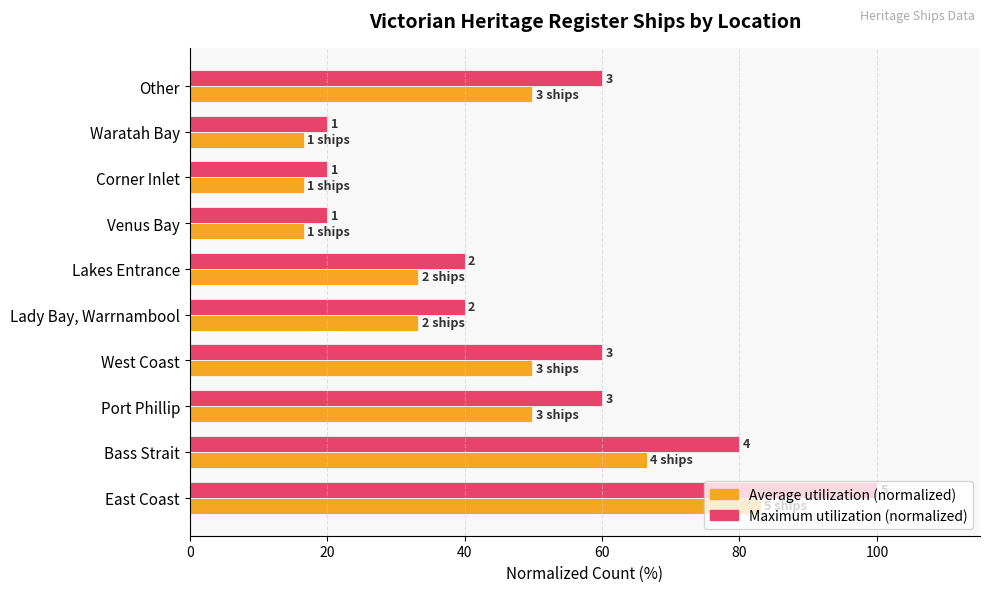

The value of Maximum count (normalized) at East Coast is 165.4. True or false?

False